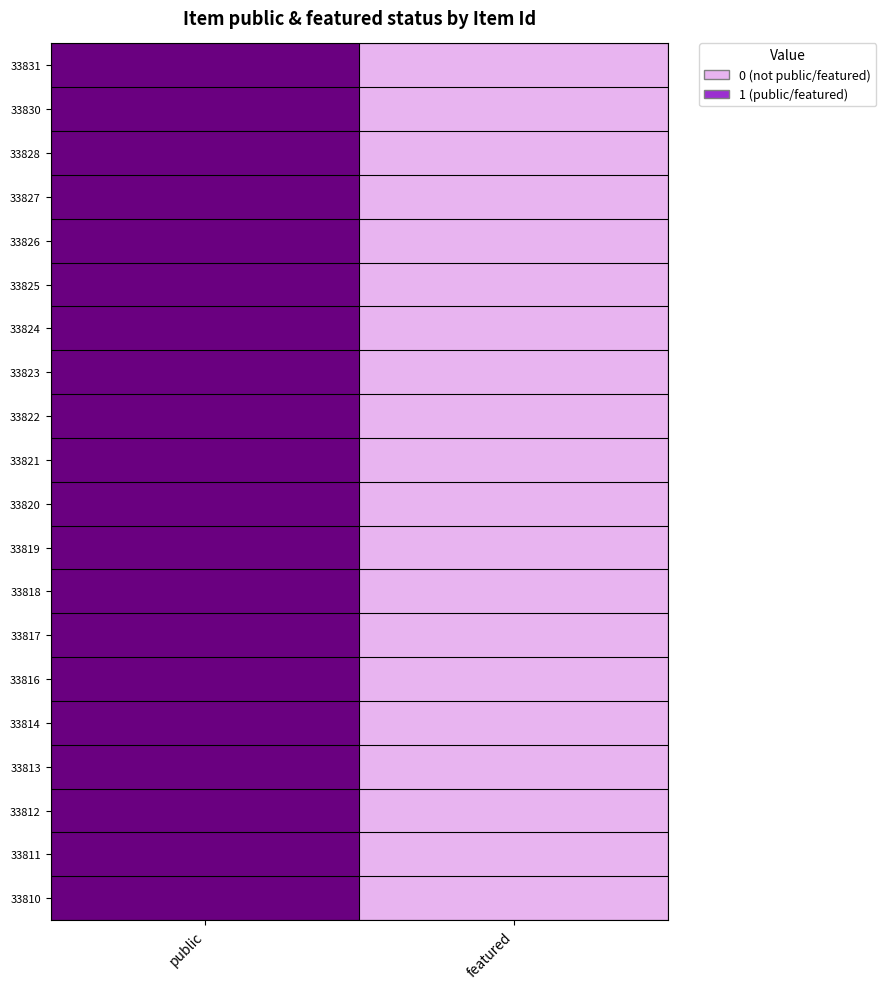

At which category does the chart reach its minimum across all series?

featured